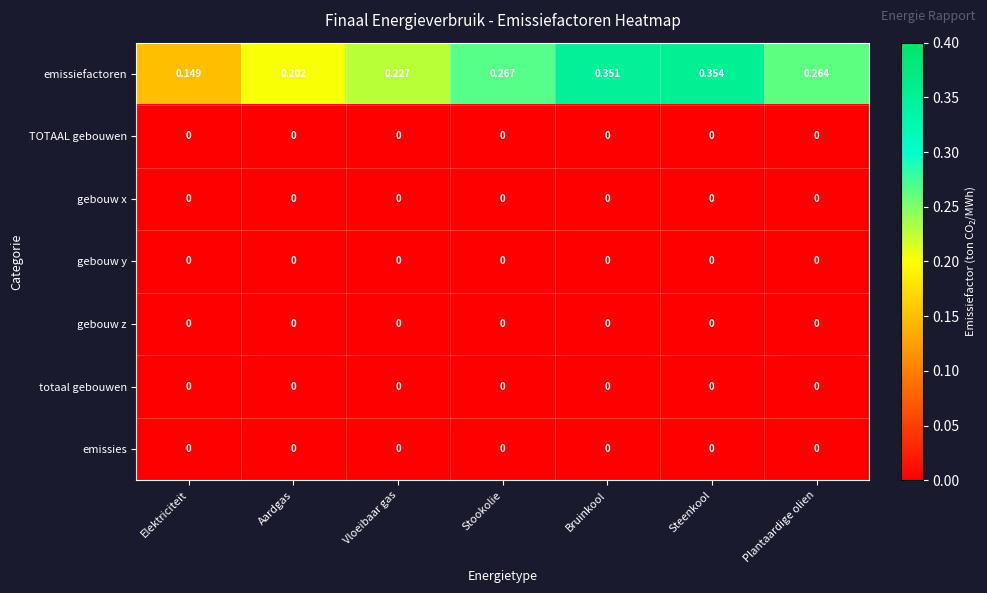

Which category has the highest value across all series?

Steenkool